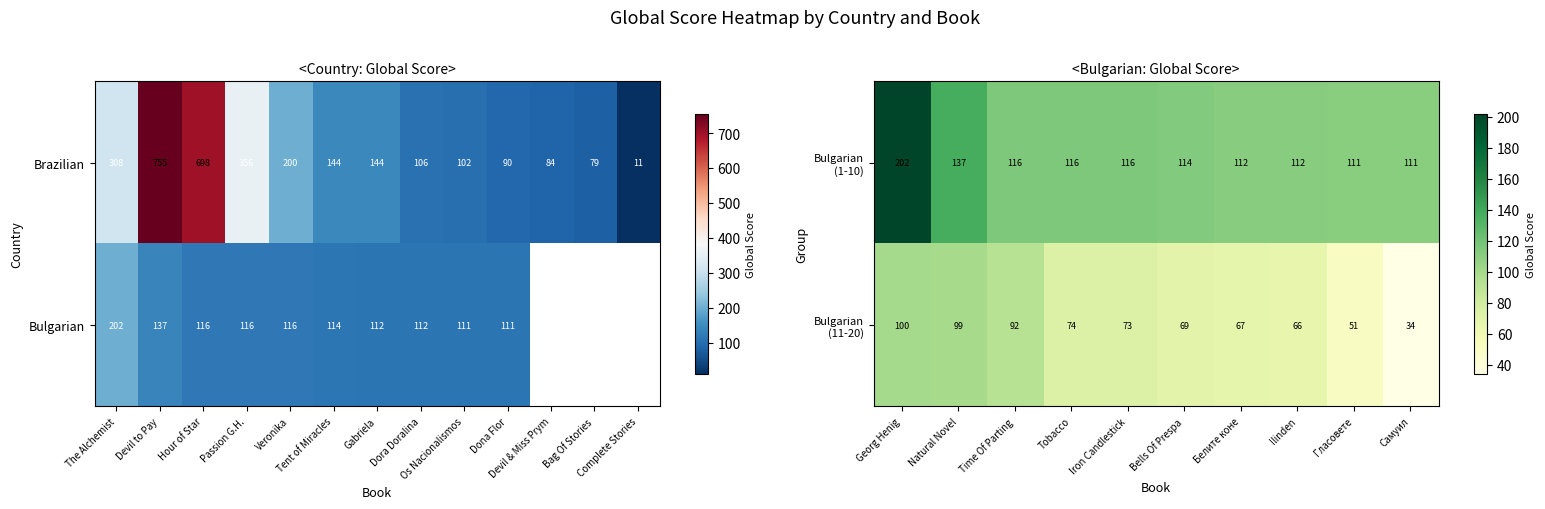

What is the difference between the maximum and second lowest values in the Brazilian series?

676